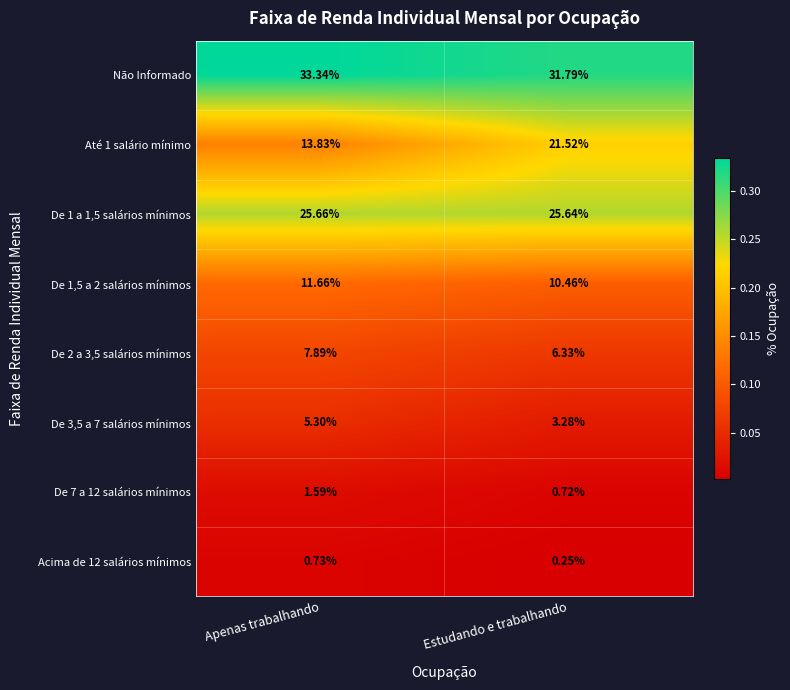

At how many categories does at least one series exceed 0?

2